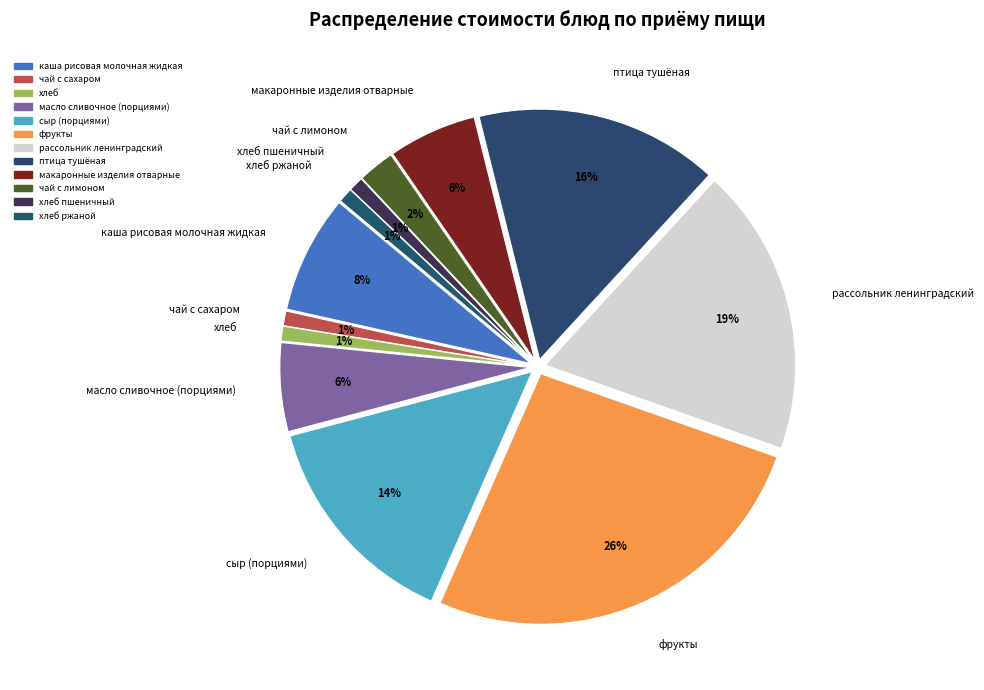

Which category has the biggest portion of the pie?

фрукты